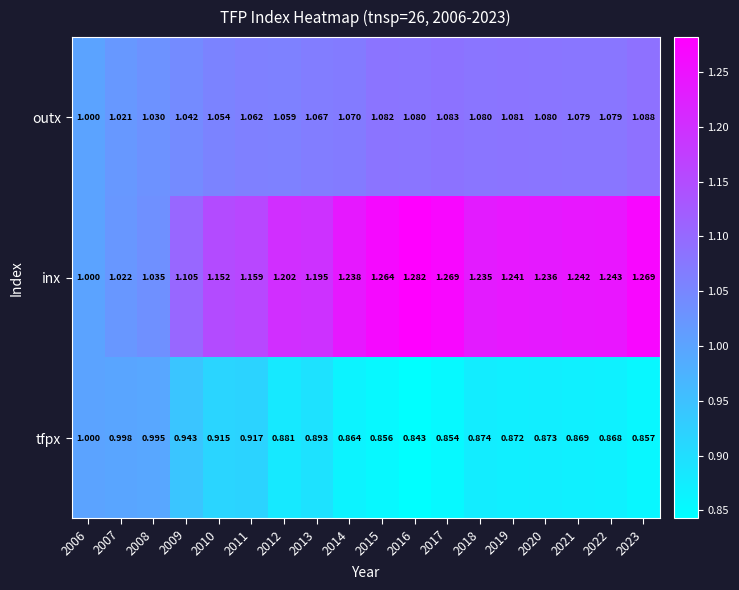

At 2010, list the series in order from largest to smallest.

inx, outx, tfpx